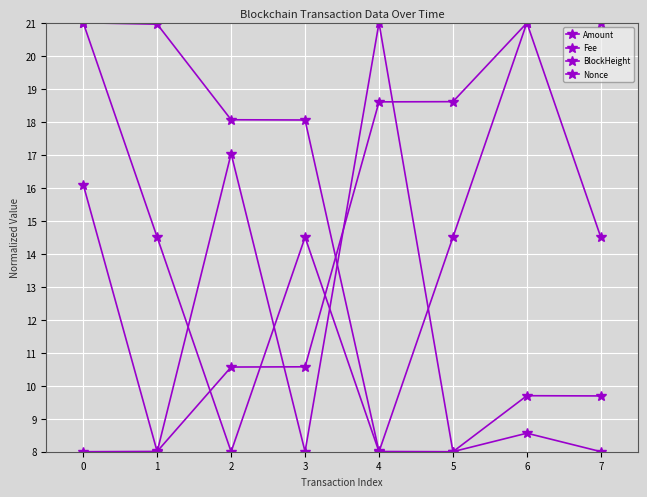

Is this an area chart (filled region under the line)?

No